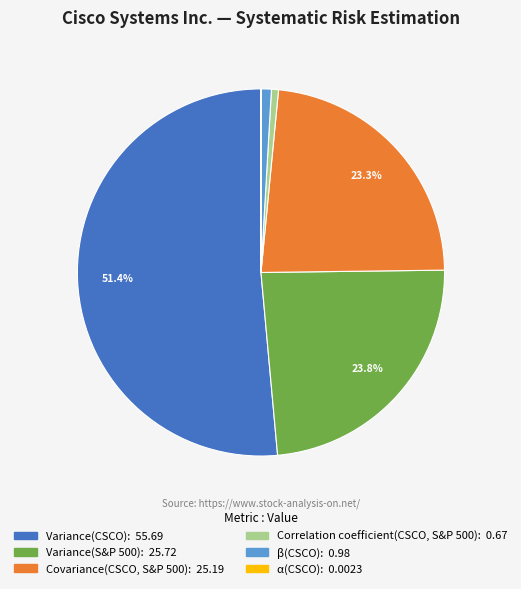

What percentage is the Variance(CSCO) slice, to the nearest percent?

51%